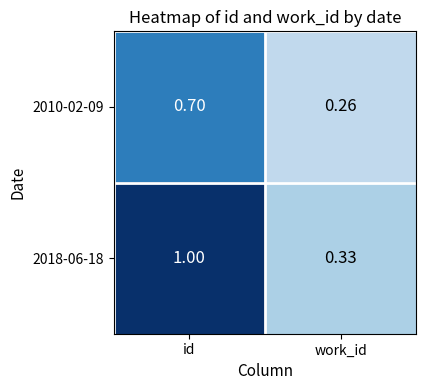

Which series has the widest spread of values?

2018-06-18